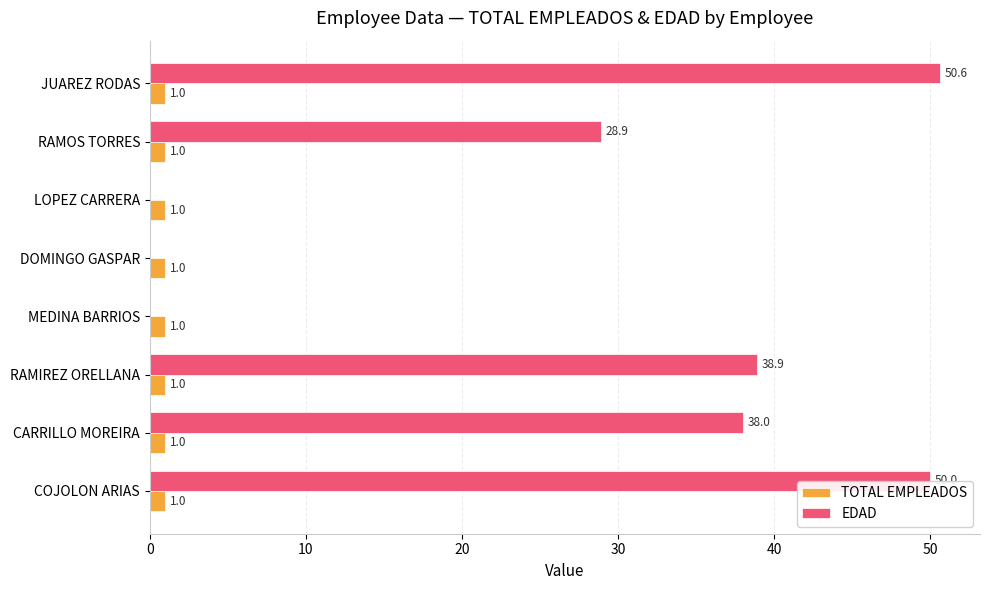

What is the maximum value for TOTAL EMPLEADOS?

1.0